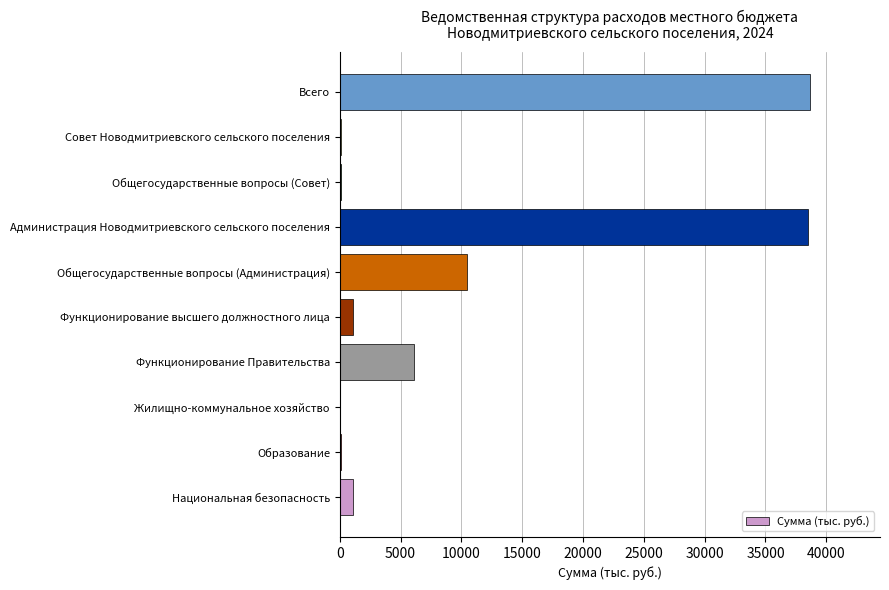

Are the bars grouped side by side (vs. stacked)?

No